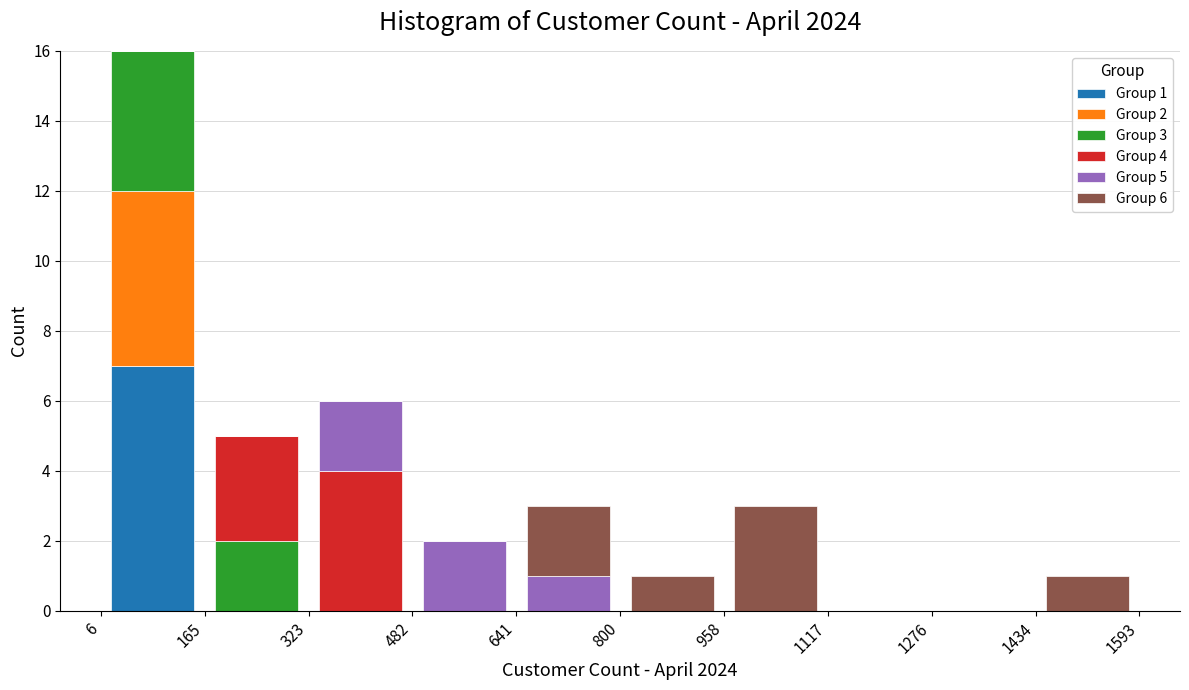

Which range on the x-axis has the tallest stacked bar (by total height)?

6 to 165